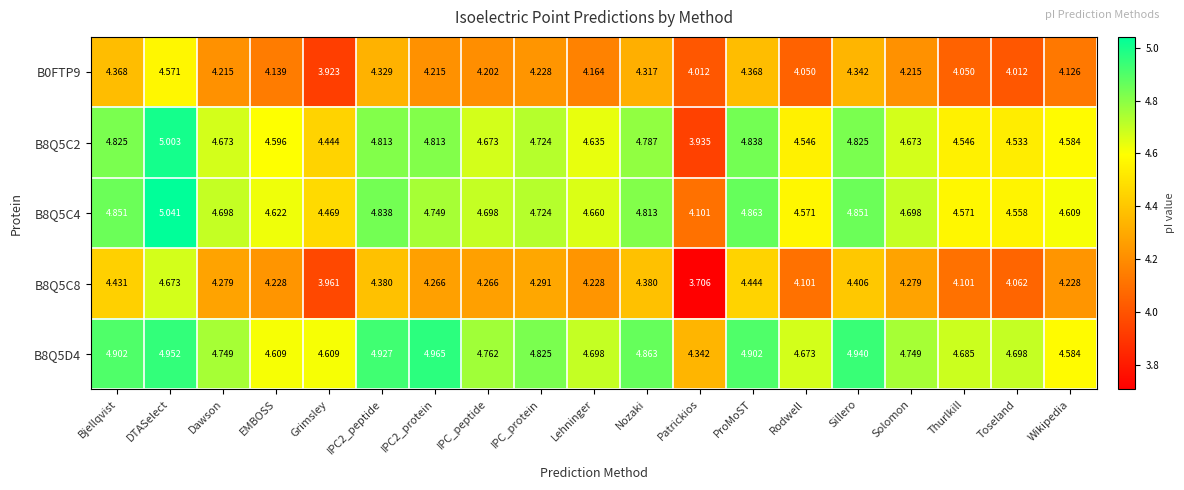

How many series are shown in this chart?

5